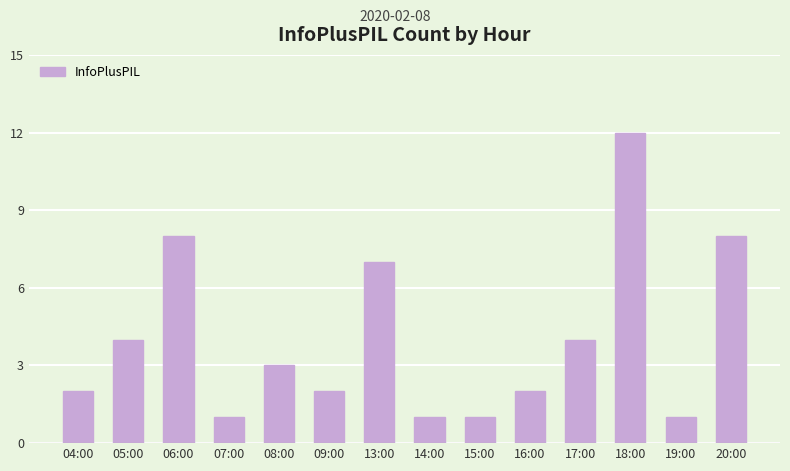

What is the smallest value displayed?

1